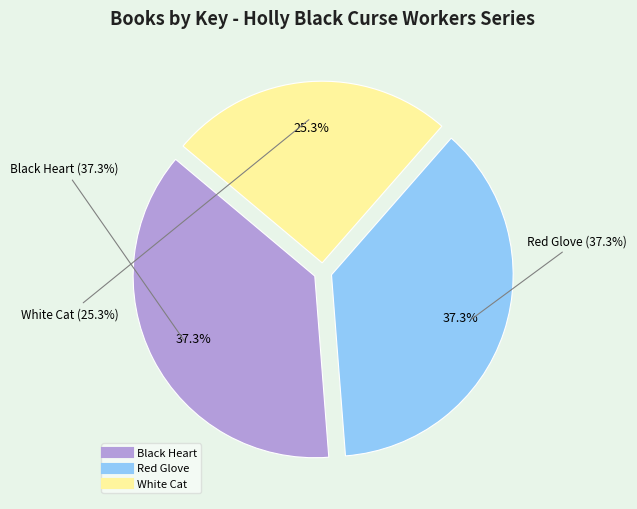

How many slices are in this pie chart?

3